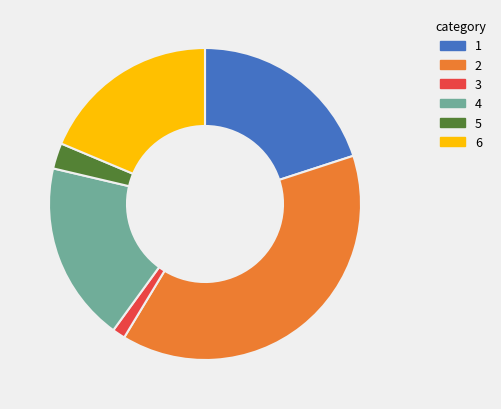

Is 4 the majority of the pie?

No